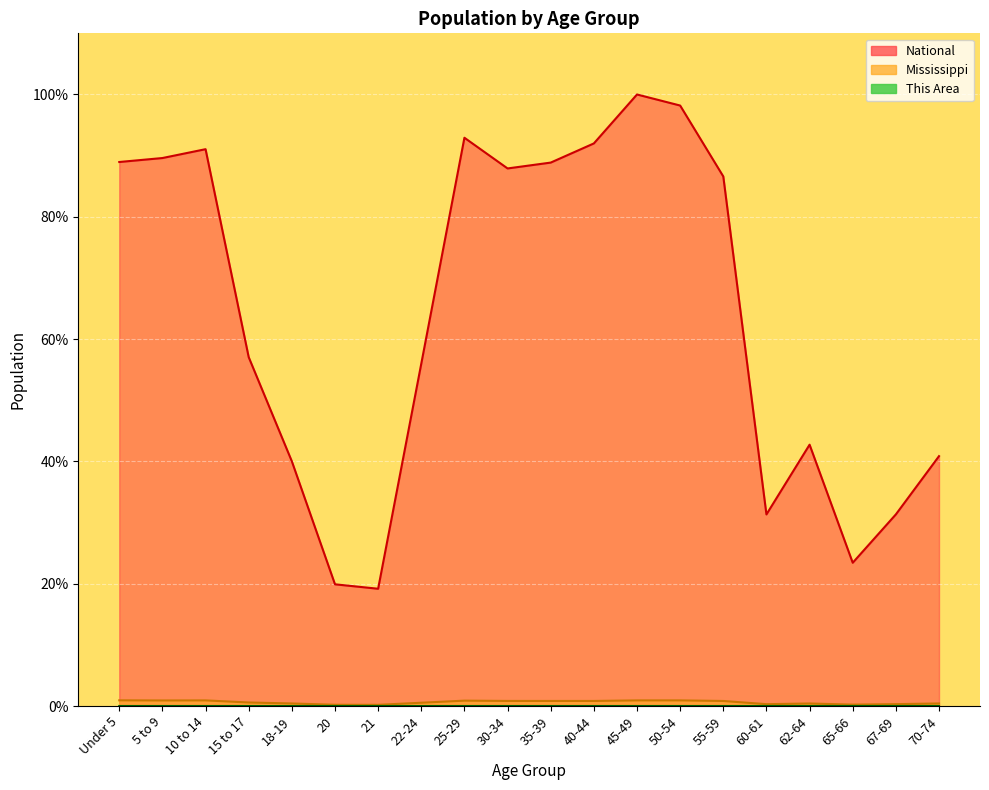

What is the difference between the highest and lowest values at 50-54?

98.2